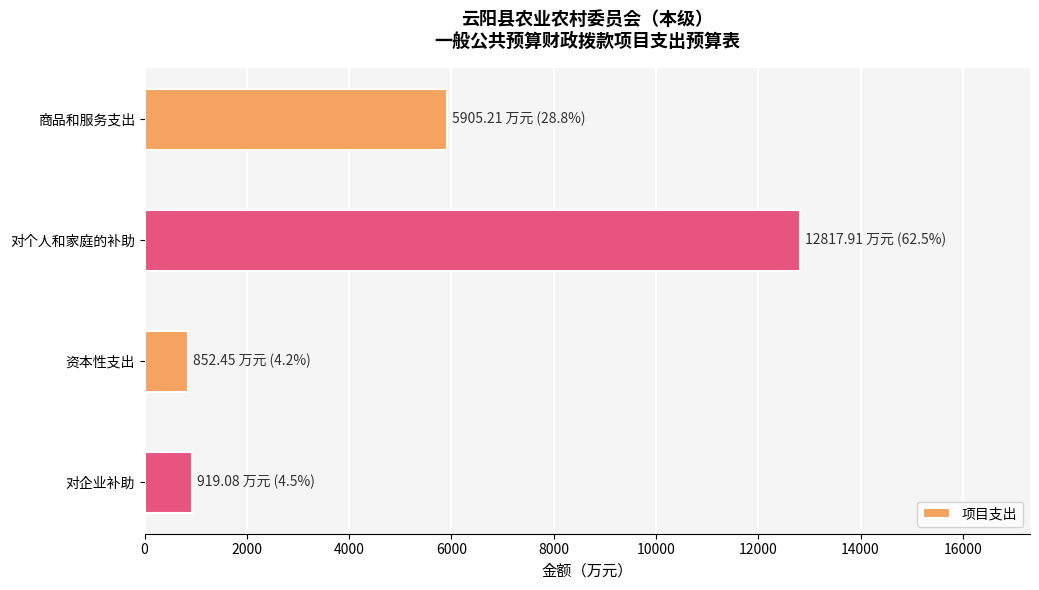

What is the value of the 2nd bar from the top?

12817.9